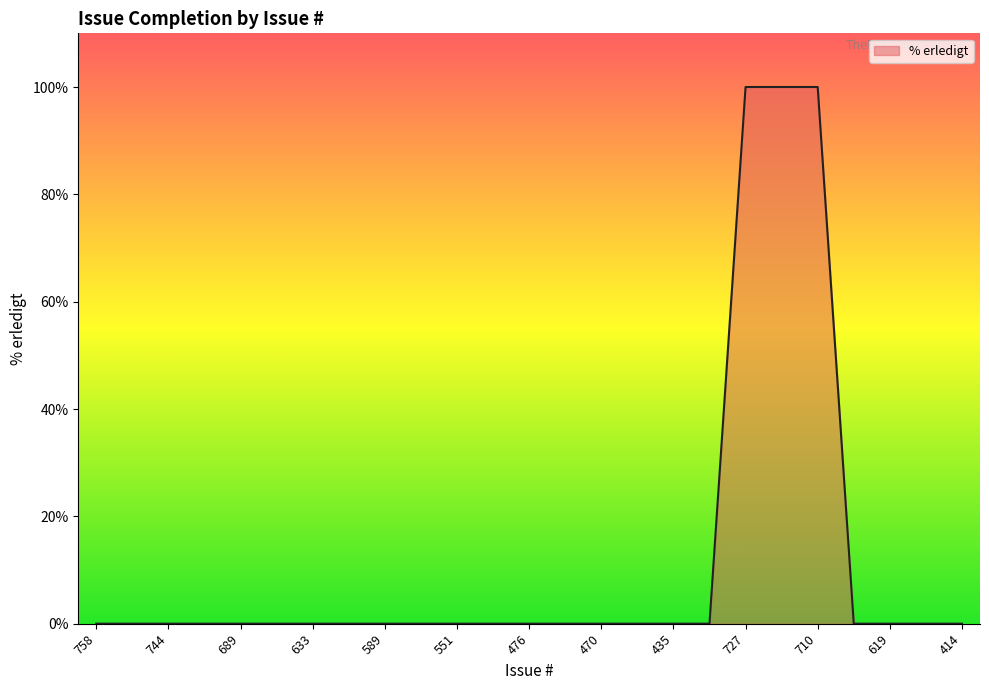

What is the difference between the maximum and minimum values?

100